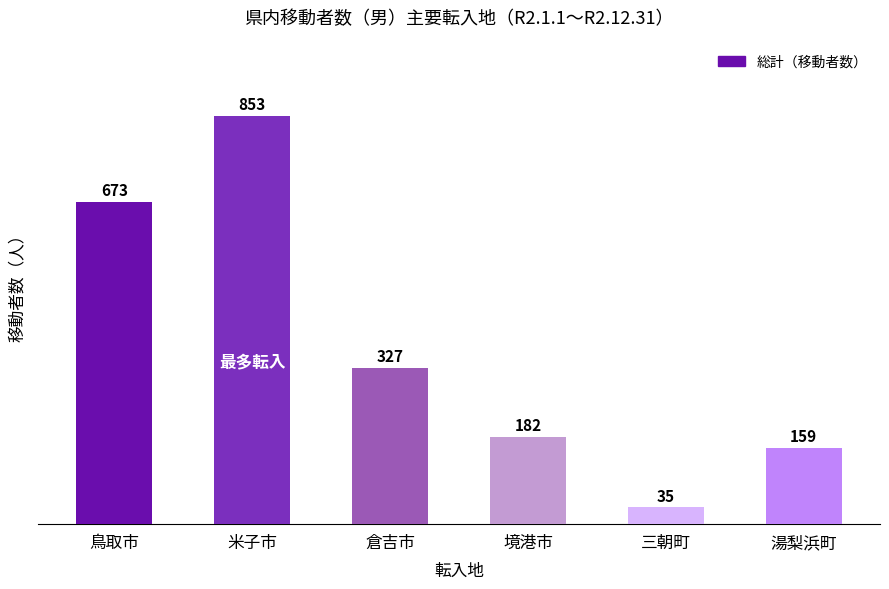

What is the difference between the values at 境港市 and 倉吉市?

145